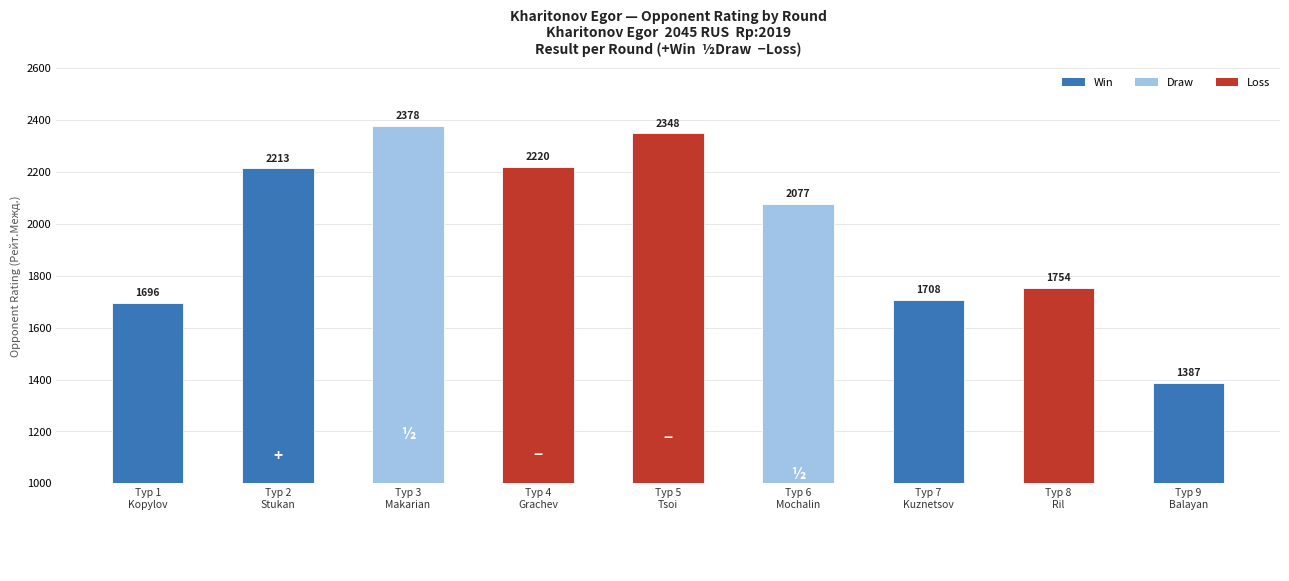

List the labels in order of value, smallest first.

Тур 9
Balayan, Тур 1
Kopylov, Тур 7
Kuznetsov, Тур 8
Ril, Тур 6
Mochalin, Тур 2
Stukan, Тур 4
Grachev, Тур 5
Tsoi, Тур 3
Makarian